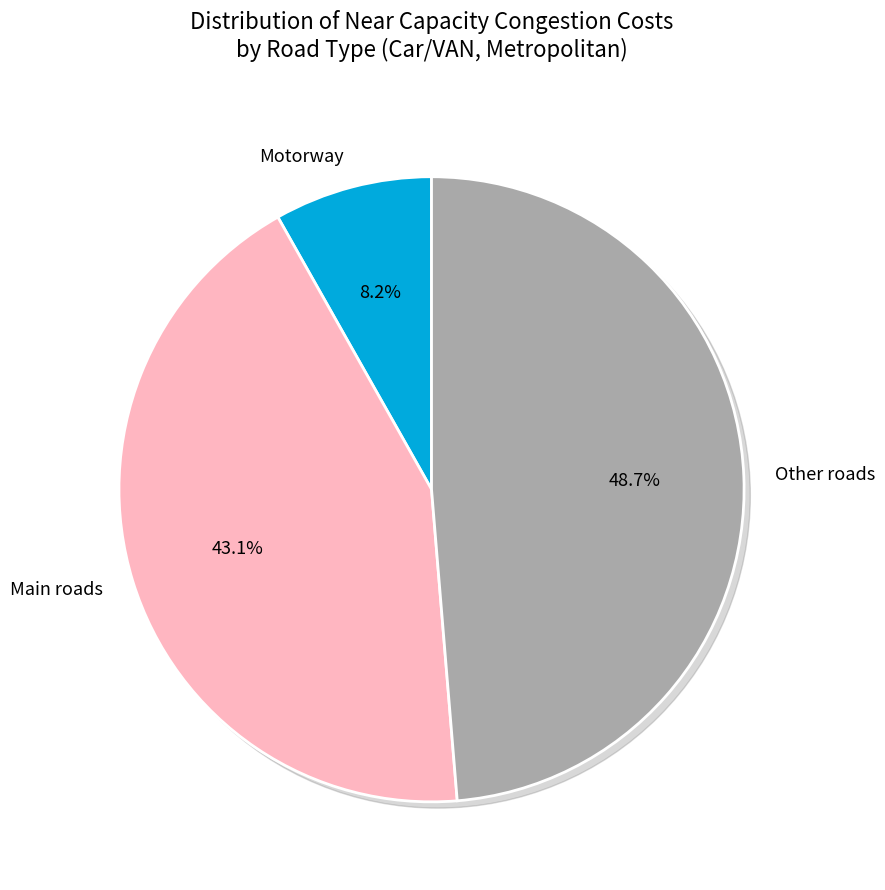

How many segments does this pie chart have?

3